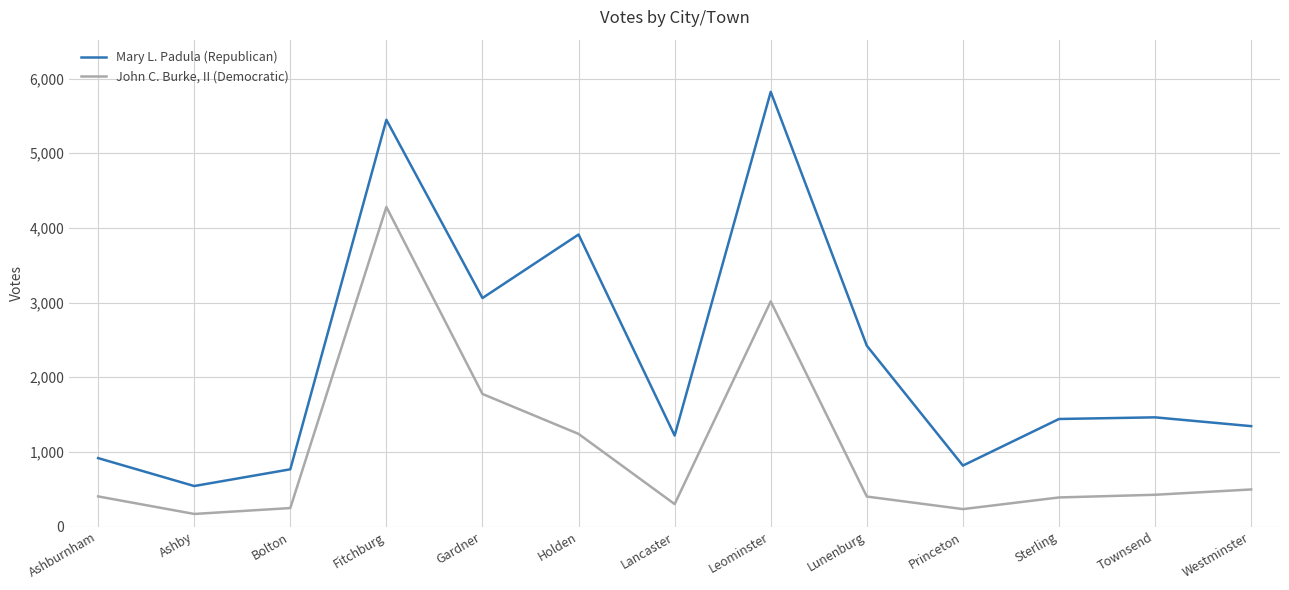

What is the difference between the highest and lowest values at Holden?

2671